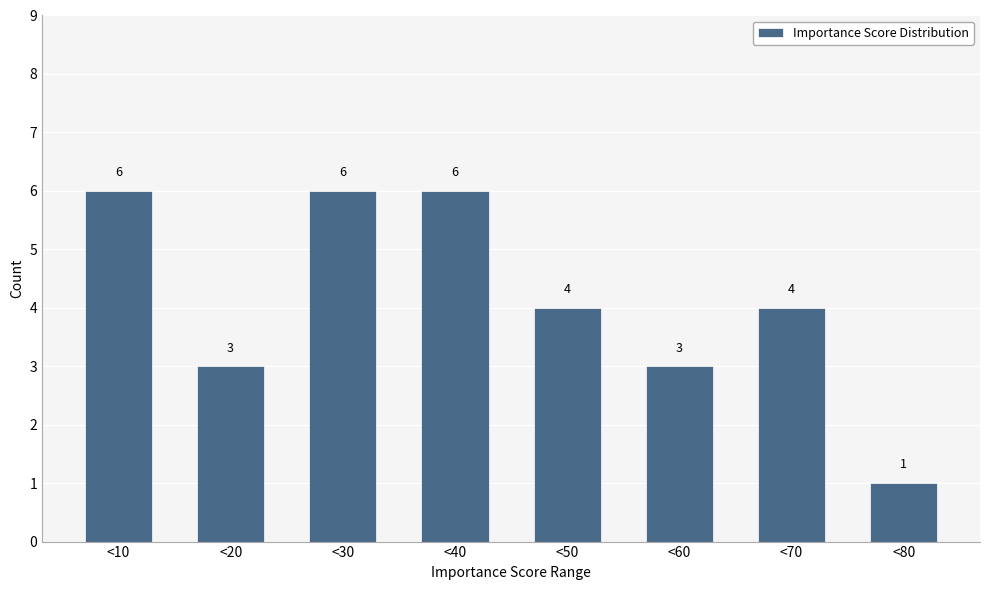

Reading right to left, extract all data points from this chart.

<80=1	<70=4	<60=3	<50=4	<40=6	<30=6	<20=3	<10=6